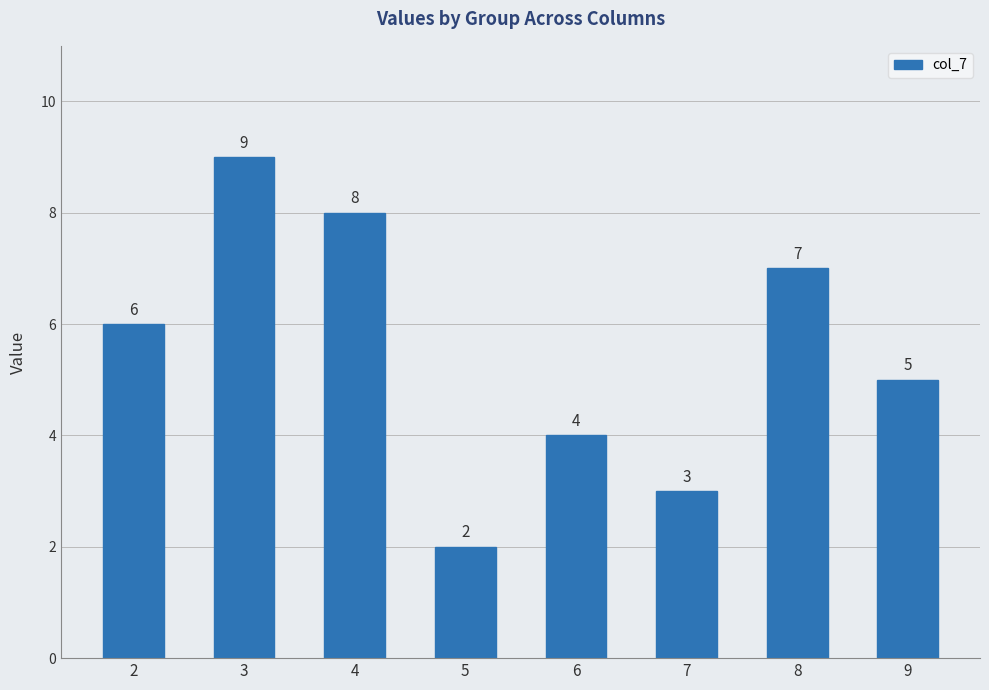

Reading left to right, what are all the values shown in this chart?

2=6	3=9	4=8	5=2	6=4	7=3	8=7	9=5